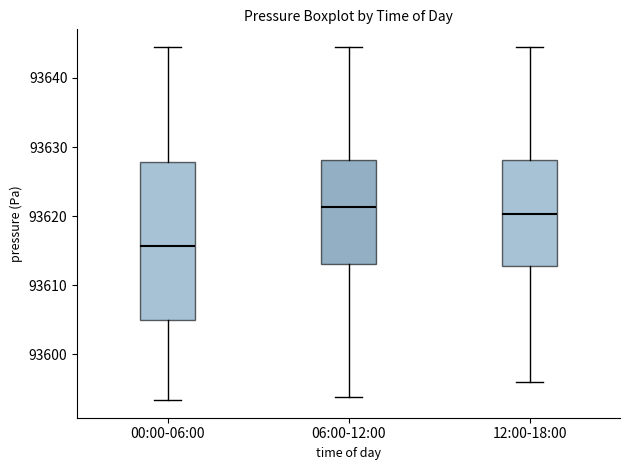

Reading left to right, read every box against the y-axis: the position of its median line, the range the box covers, and the ends of its whiskers. The values are not printed on the chart, so give them approximately, as read against the axis.

00:00-06:00: median 93616, box 93605 to 93628, whiskers 93593 to 93644
06:00-12:00: median 93621, box 93613 to 93628, whiskers 93594 to 93644
12:00-18:00: median 93620, box 93613 to 93628, whiskers 93596 to 93644